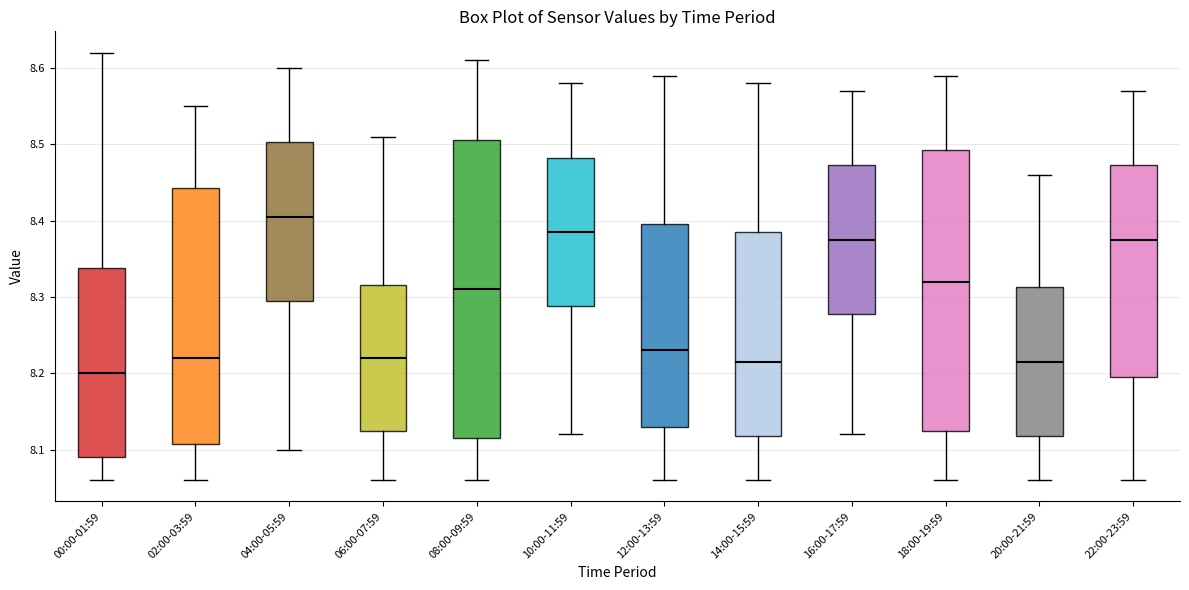

Where does the lower whisker of the box for 04:00-05:59 end on the y-axis? The values are not printed on the chart, so give them approximately, as read against the axis.

8.10